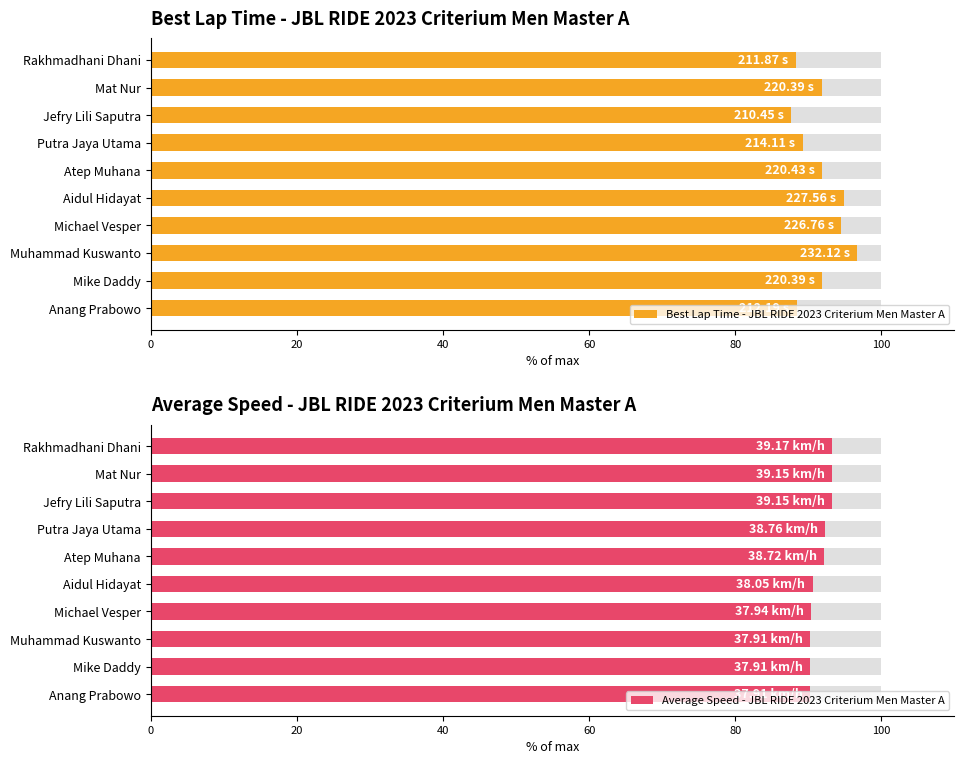

Reading left to right, what are all the values shown in this chart?

Best Lap Time - JBL RIDE 2023 Criterium Men Master A: 88.3	91.8	87.7	89.2	91.8	94.8	94.5	96.7	91.8	88.4
Average Speed - JBL RIDE 2023 Criterium Men Master A: 93.3	93.2	93.2	92.3	92.2	90.6	90.3	90.3	90.3	90.3